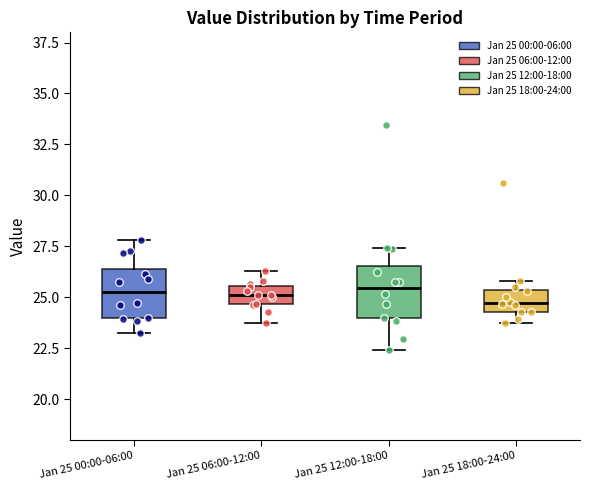

Reading left to right, read every box against the y-axis: the position of its median line, the range the box covers, and the ends of its whiskers. The values are not printed on the chart, so give them approximately, as read against the axis.

Jan 25 00:00-06:00: median 25.0, box 24.0 to 26.5, whiskers 23.5 to 28.0
Jan 25 06:00-12:00: median 25.0, box 24.5 to 25.5, whiskers 23.5 to 26.5
Jan 25 12:00-18:00: median 25.5, box 24.0 to 26.5, whiskers 22.5 to 27.5
Jan 25 18:00-24:00: median 24.5 (inside the box), box 24.5 to 25.5, whiskers 23.5 to 26.0